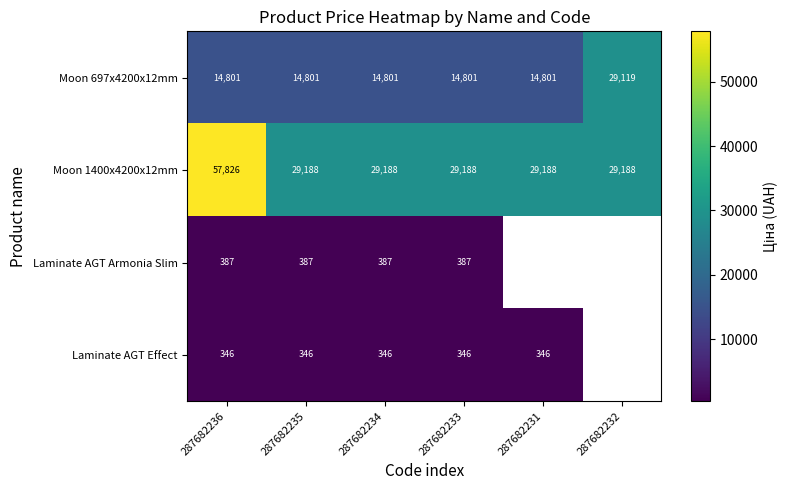

What is the difference between the highest and lowest values at 287682235?

28842.0